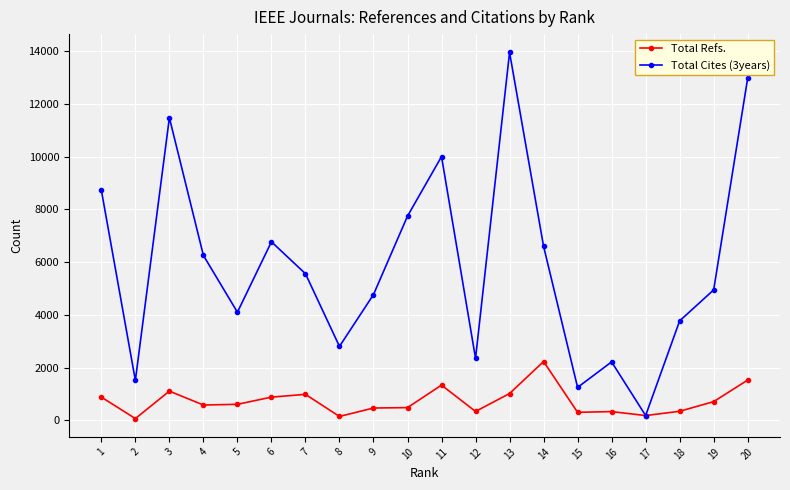

What is the difference between the maximum and minimum values in the Total Refs. series?

2162